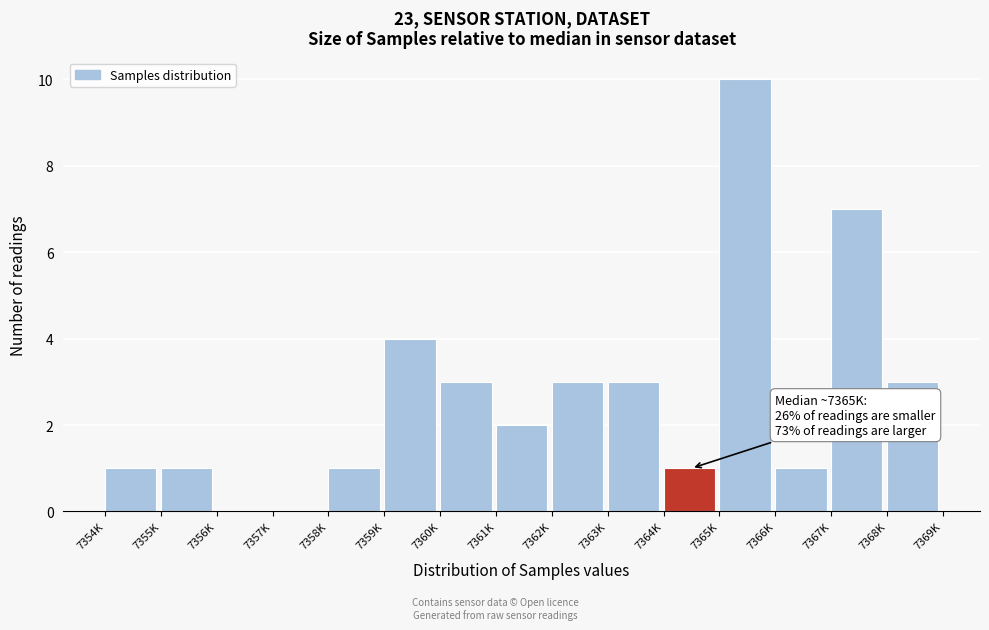

Reading left to right, what are all the values shown in this chart?

7354K=1	7355K=1	7356K=0	7357K=0	7358K=1	7359K=4	7360K=3	7361K=2	7362K=3	7363K=3	7364K=1	7365K=10	7366K=1	7367K=7	7368K=3